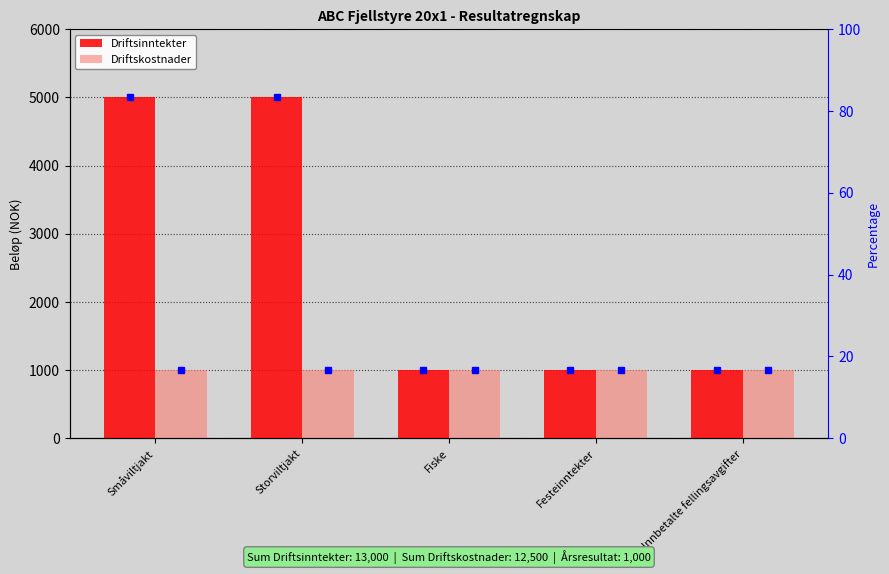

At which category is the sum across all series the highest?

Småviltjakt